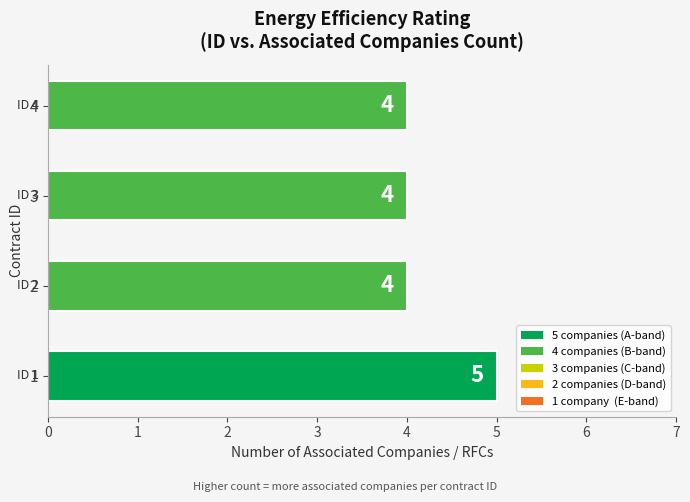

What is the maximum value shown in the chart?

5